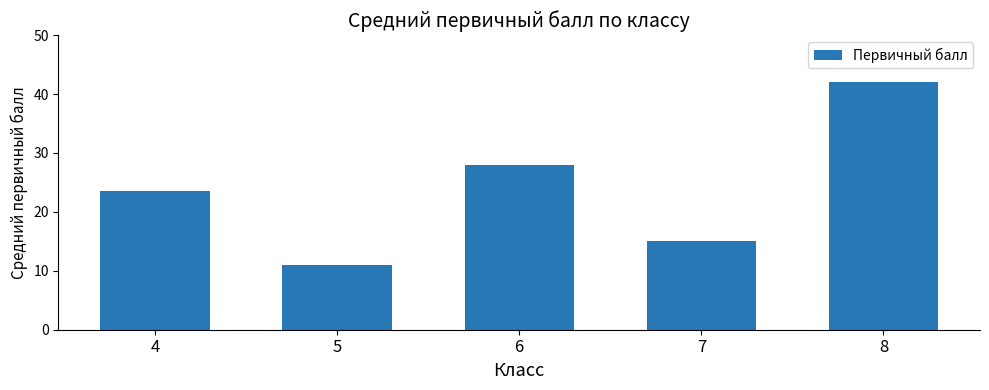

Reading left to right, extract all data points from this chart.

4=23.5	5=11.0	6=28.0	7=15.0	8=42.0